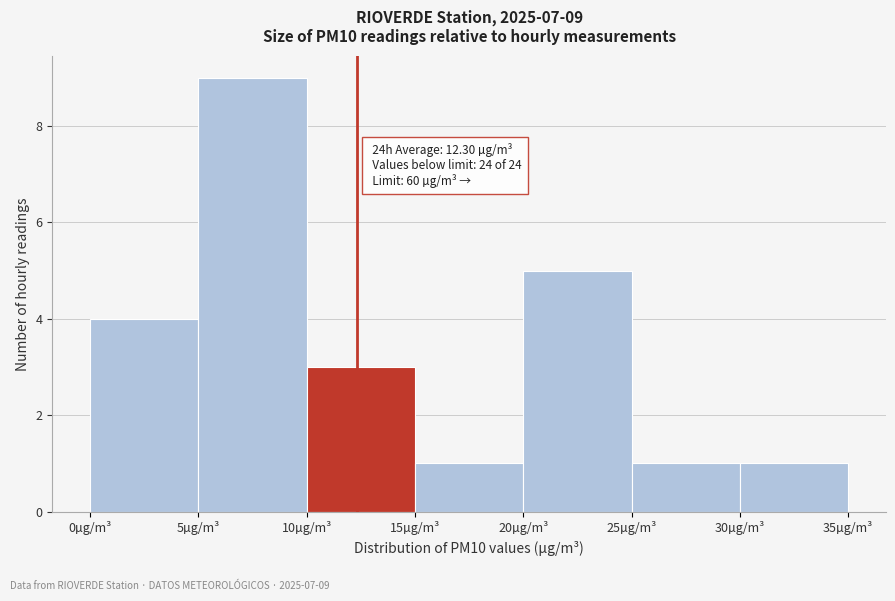

Over which range of the x-axis is the bar tallest?

5 to 10